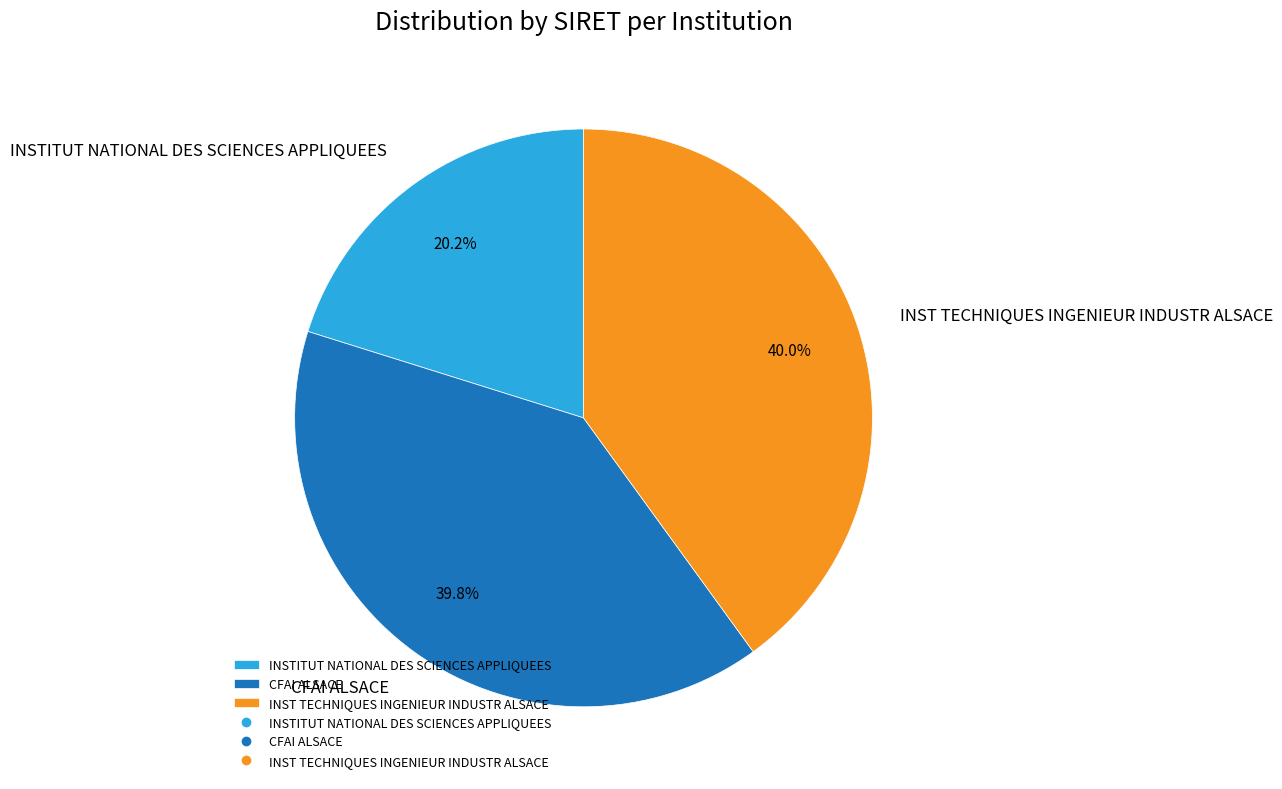

To the nearest percent, what is the difference between the largest and smallest slice percentages?

20%